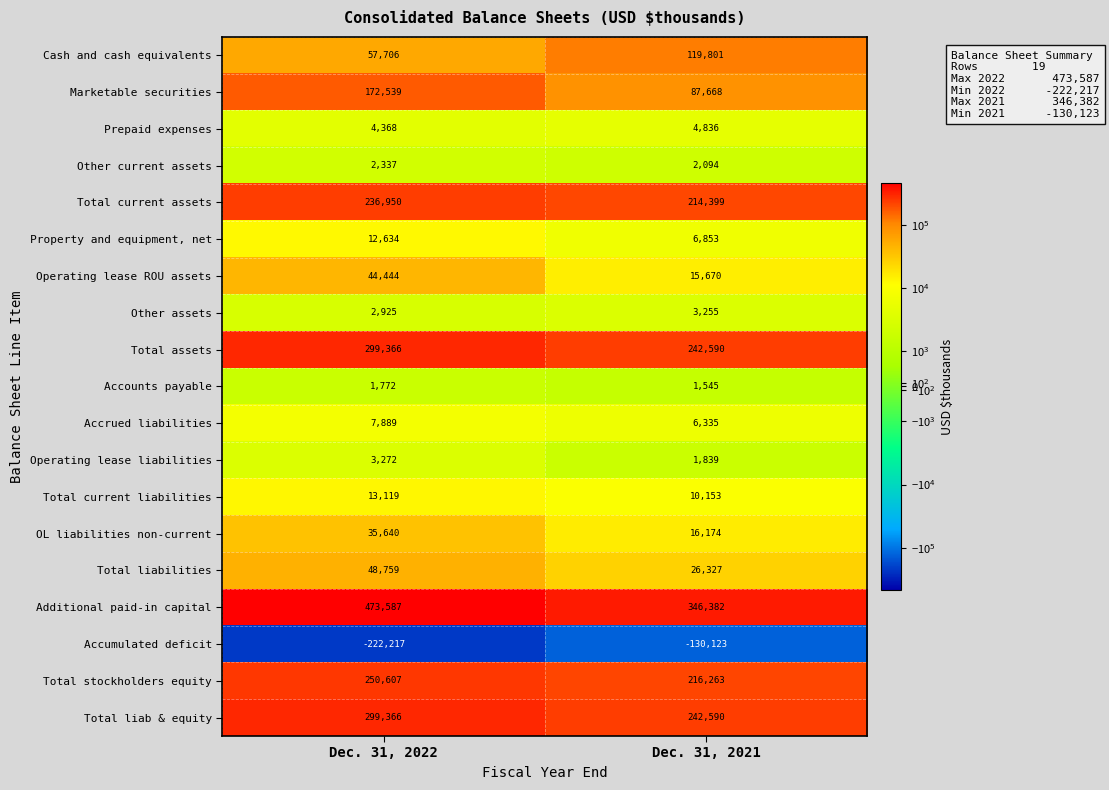

What value does the Total current assets series have at Dec. 31, 2022?

236950